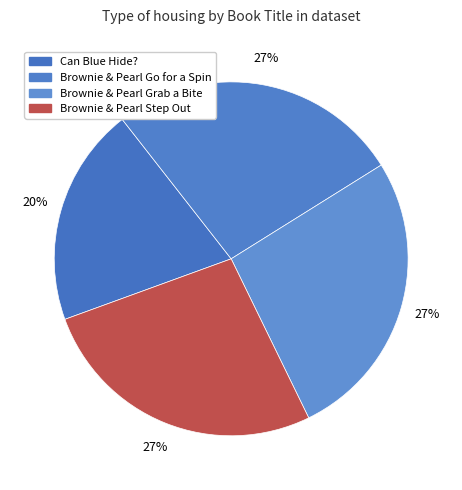

How many segments does this pie chart have?

4